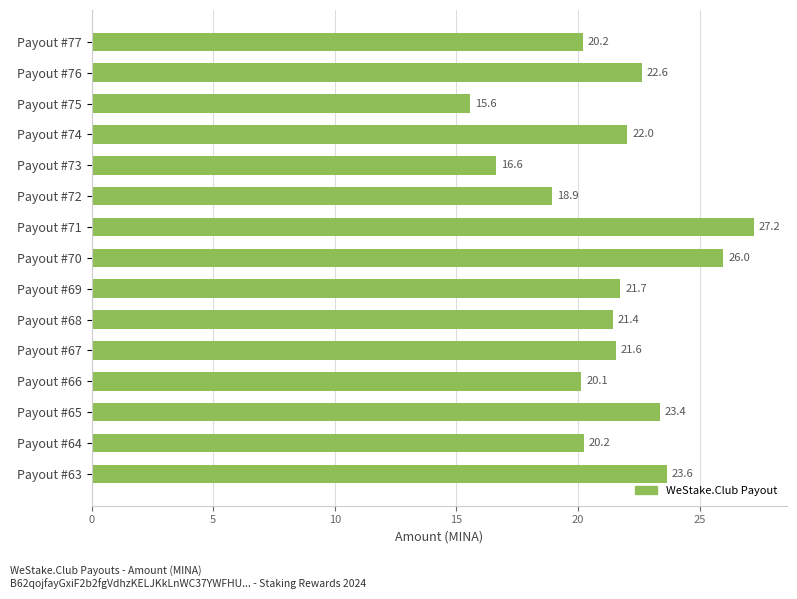

What is the value of the 8th bar from the top?

26.0